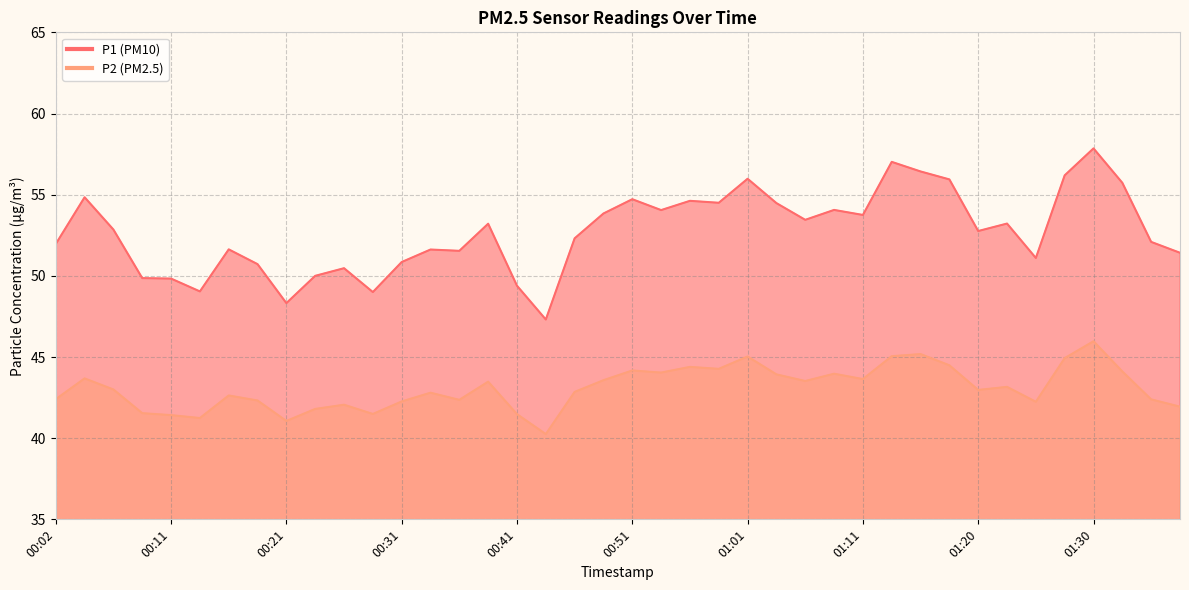

Which series changed the most between 00:16 and 01:06?

P1